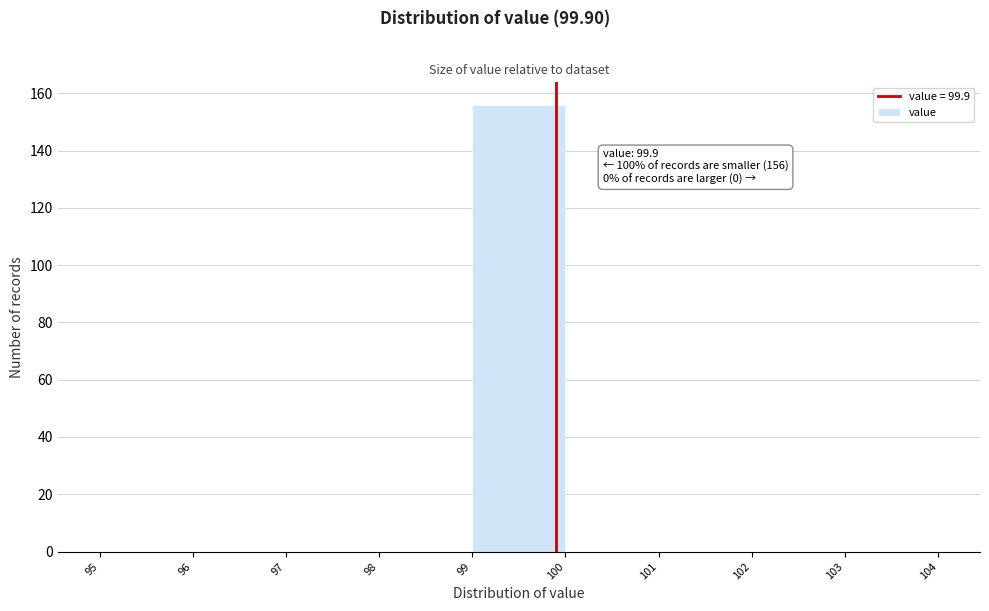

Which range on the x-axis has the tallest bar?

99 to 100